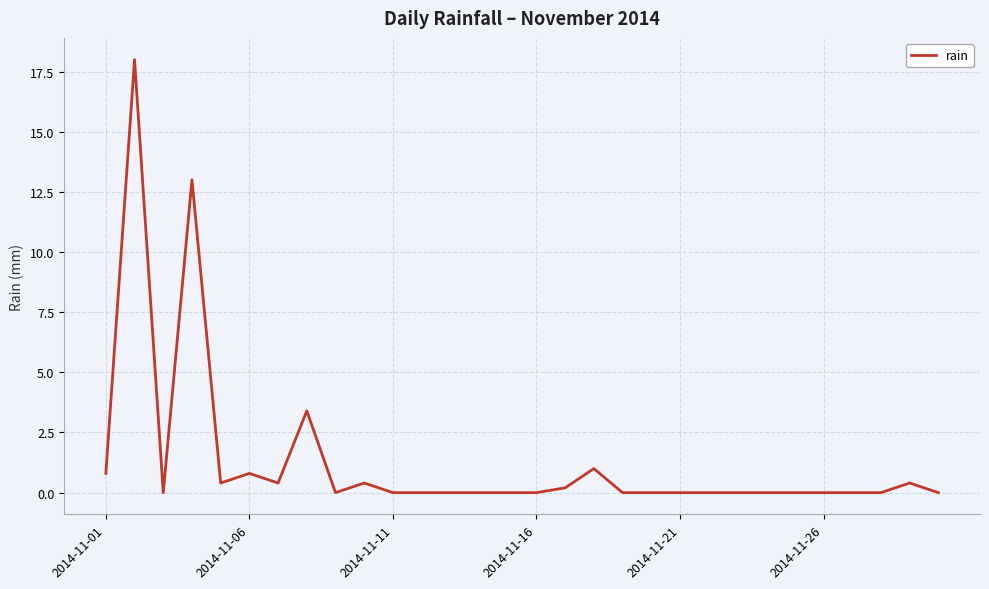

What is the difference between the maximum and minimum values?

18.0